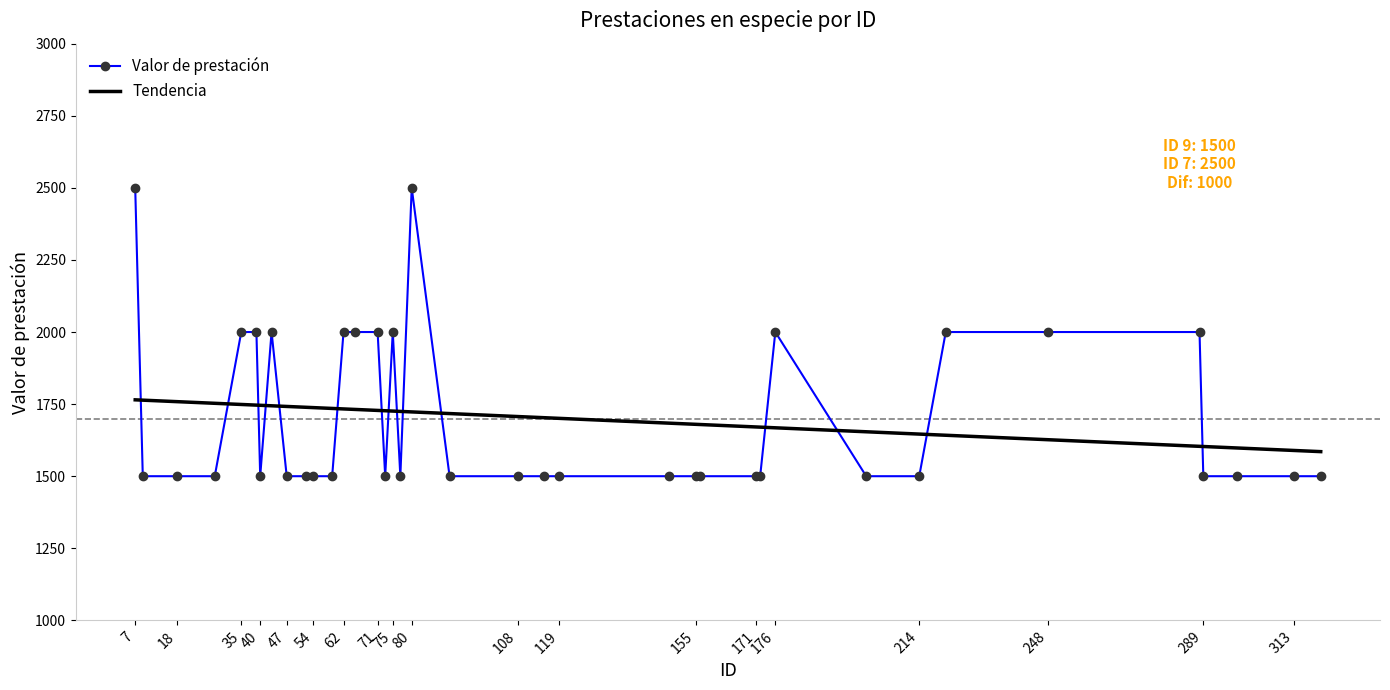

What is the maximum value shown in the chart?

2500.0